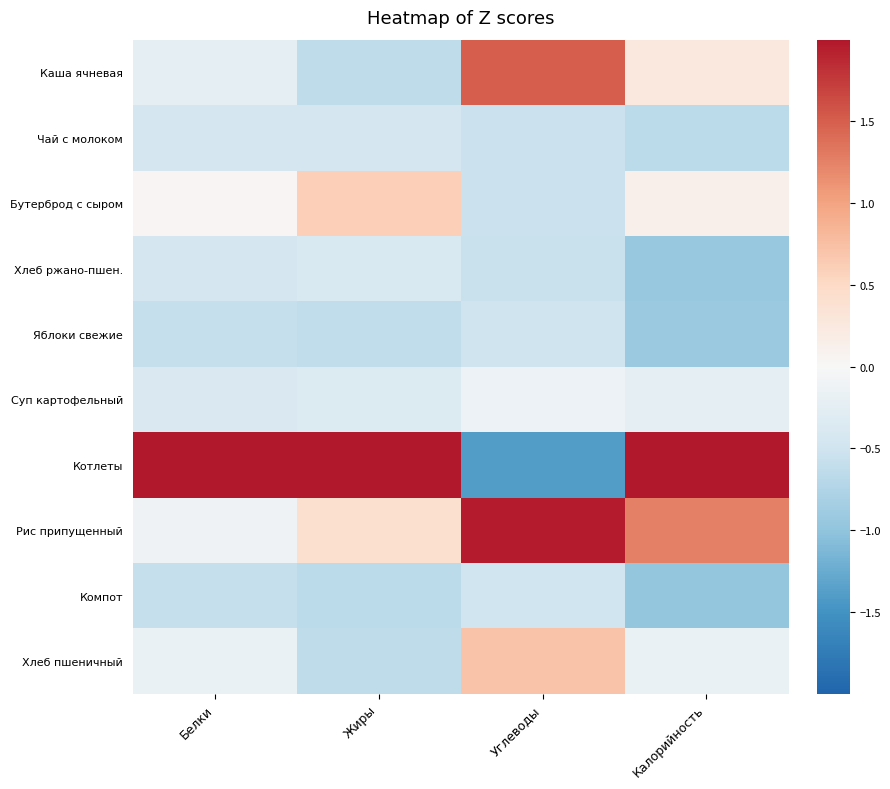

Reading left to right, what are all the values shown in this chart?

Каша ячневая: Белки=-0.2	Жиры=-0.6	Углеводы=1.5	Калорийность=0.3
Чай с молоком: Белки=-0.4	Жиры=-0.4	Углеводы=-0.5	Калорийность=-0.7
Бутерброд с сыром: Белки=0.0	Жиры=0.6	Углеводы=-0.5	Калорийность=0.1
Хлеб ржано-пшен.: Белки=-0.4	Жиры=-0.4	Углеводы=-0.6	Калорийность=-0.9
Яблоки свежие: Белки=-0.6	Жиры=-0.6	Углеводы=-0.5	Калорийность=-0.9
Суп картофельный: Белки=-0.4	Жиры=-0.3	Углеводы=-0.1	Калорийность=-0.2
Котлеты: Белки=2.9	Жиры=2.7	Углеводы=-1.4	Калорийность=2.3
Рис припущенный: Белки=-0.1	Жиры=0.4	Углеводы=2.0	Калорийность=1.3
Компот: Белки=-0.6	Жиры=-0.7	Углеводы=-0.5	Калорийность=-1.0
Хлеб пшеничный: Белки=-0.2	Жиры=-0.6	Углеводы=0.7	Калорийность=-0.2